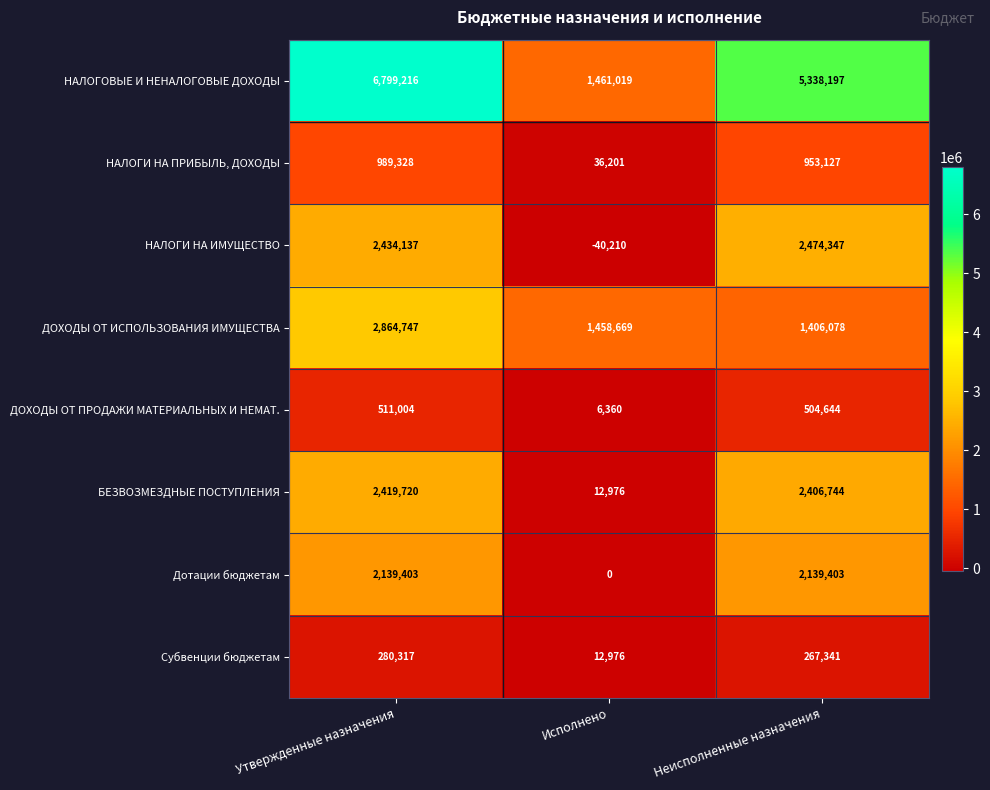

Reading right to left, what are all the values shown in this chart?

НАЛОГОВЫЕ И НЕНАЛОГОВЫЕ ДОХОДЫ: Неисполненные назначения=5338197	Исполнено=1461019	Утвержденные назначения=6799216
НАЛОГИ НА ПРИБЫЛЬ, ДОХОДЫ: Неисполненные назначения=953127	Исполнено=36201	Утвержденные назначения=989328
НАЛОГИ НА ИМУЩЕСТВО: Неисполненные назначения=2474347	Исполнено=-40210	Утвержденные назначения=2434137
ДОХОДЫ ОТ ИСПОЛЬЗОВАНИЯ ИМУЩЕСТВА: Неисполненные назначения=1406078	Исполнено=1458669	Утвержденные назначения=2864747
ДОХОДЫ ОТ ПРОДАЖИ МАТЕРИАЛЬНЫХ И НЕМАТ.: Неисполненные назначения=504644	Исполнено=6360	Утвержденные назначения=511004
БЕЗВОЗМЕЗДНЫЕ ПОСТУПЛЕНИЯ: Неисполненные назначения=2406744	Исполнено=12976	Утвержденные назначения=2419720
Дотации бюджетам: Неисполненные назначения=2139403	Исполнено=0	Утвержденные назначения=2139403
Субвенции бюджетам: Неисполненные назначения=267341	Исполнено=12976	Утвержденные назначения=280317